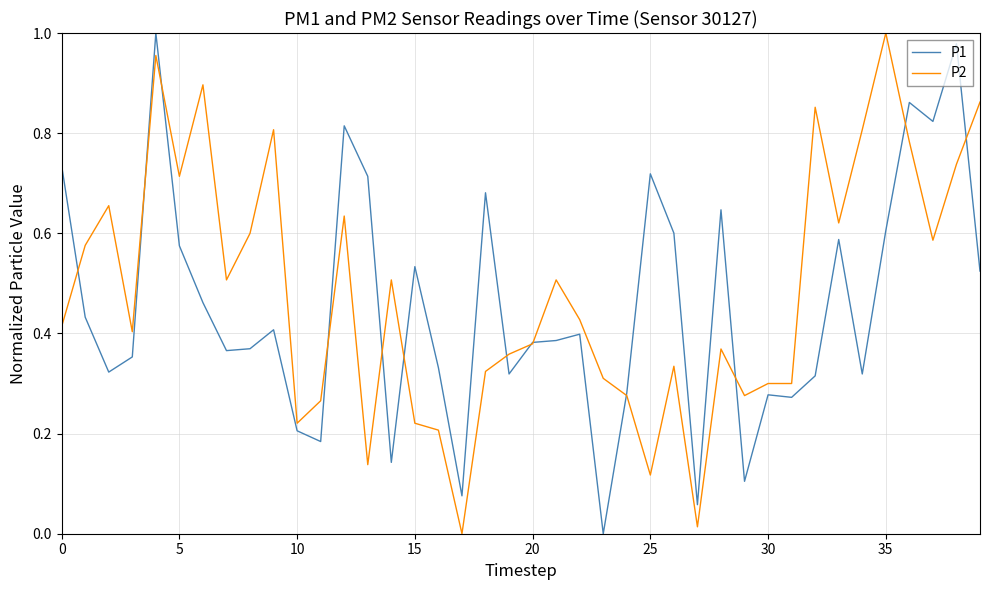

What is the sum of all P2 values?

19.3